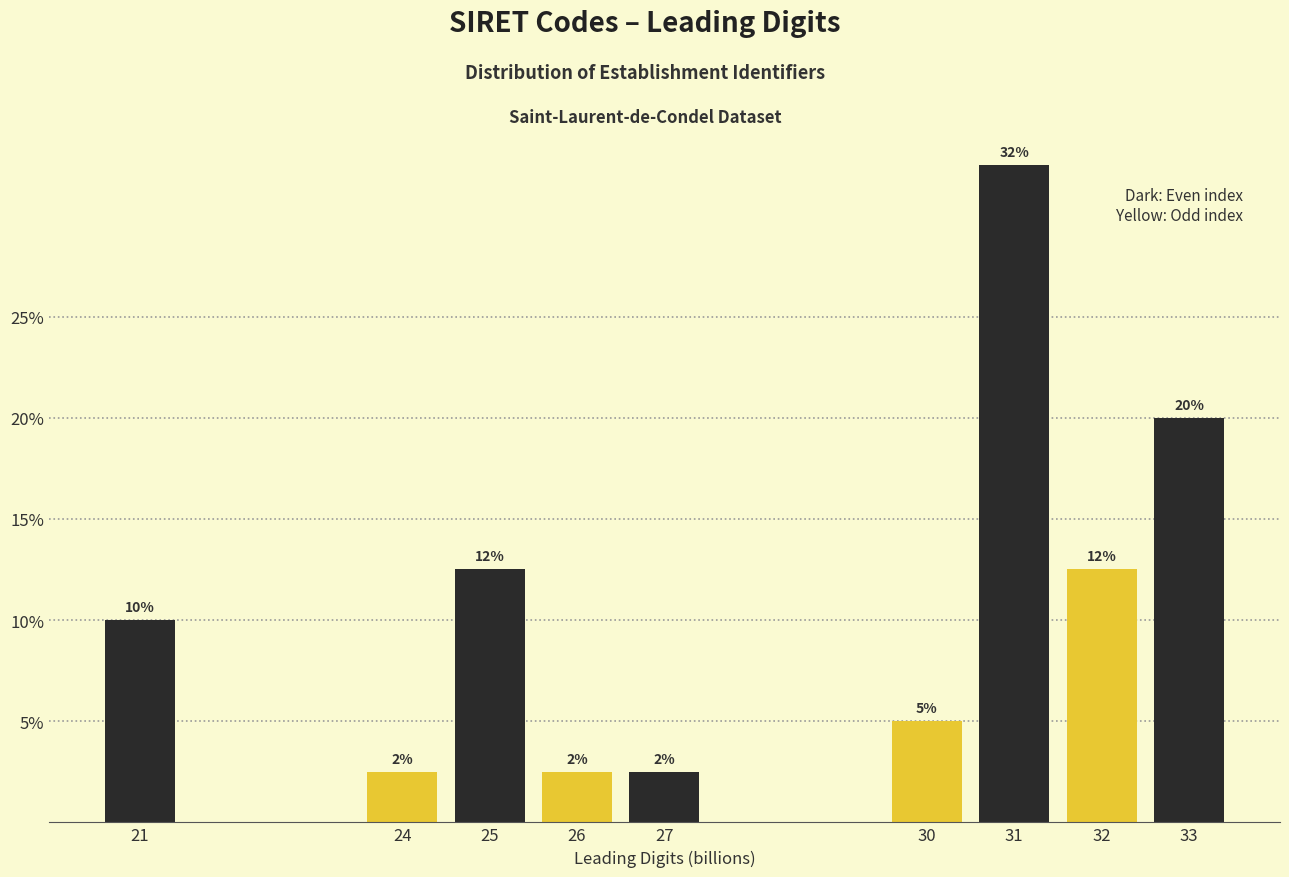

How many bars are there in total?

9